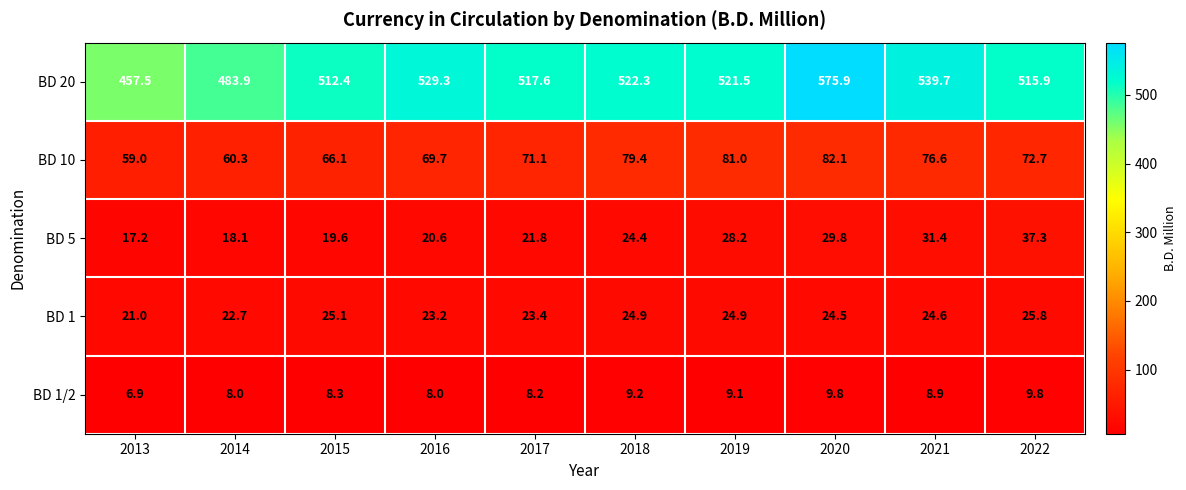

What is the spread (max minus min) of values at 2016?

521.3